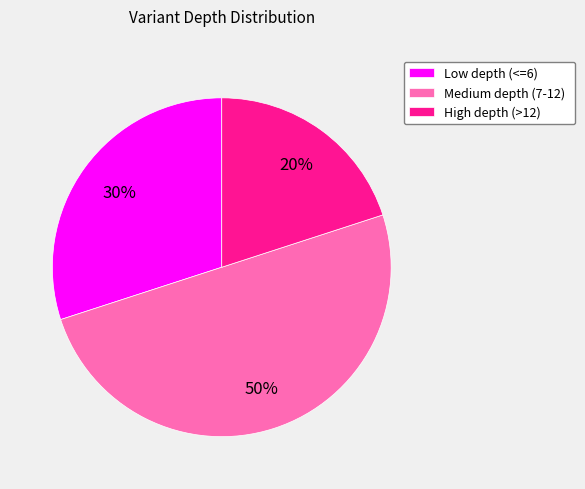

Which slice is the smallest?

High depth (>12)